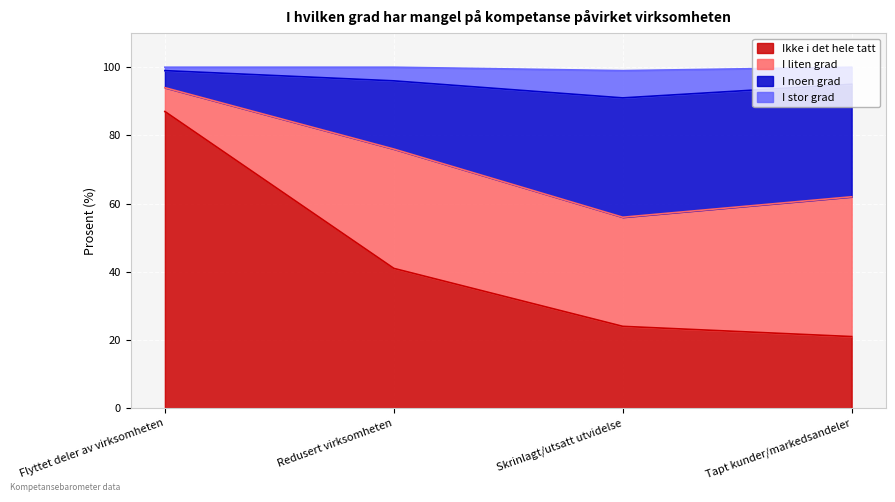

Where does the I noen grad series first go above 76?

Flyttet deler av virksomheten